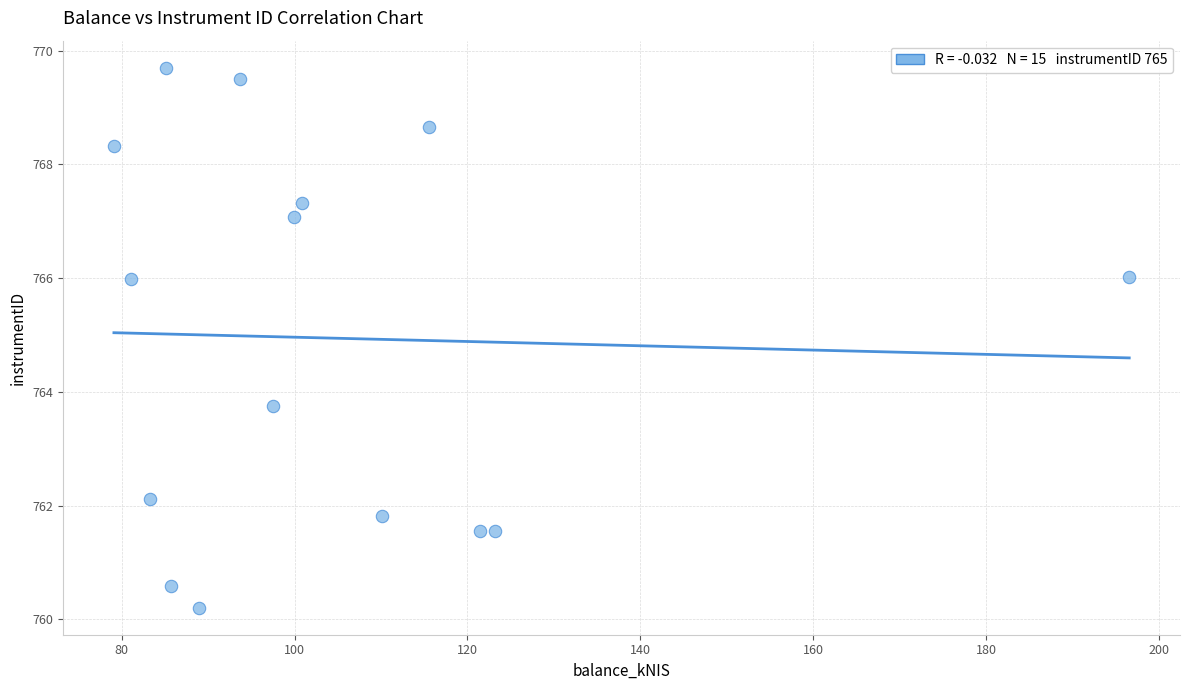

What Y value in the scatter plot is closest to 764?

763.7